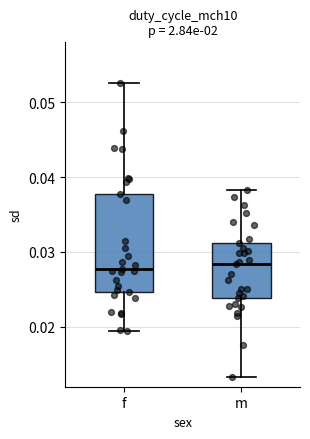

Comparing the boxes themselves (not the whiskers), which one is the tallest?

f